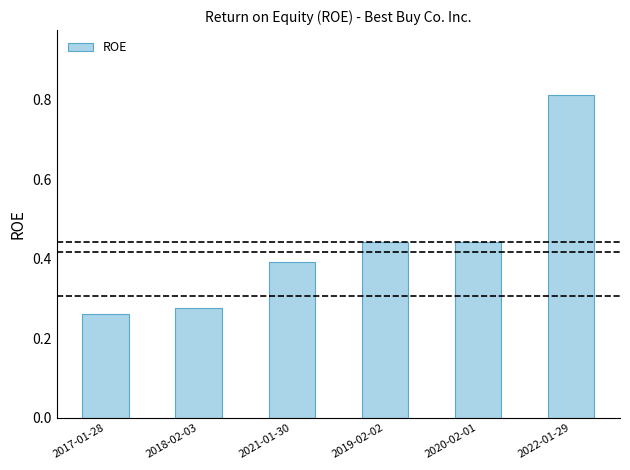

Between 2022-01-29 and 2018-02-03, which is larger?

2022-01-29